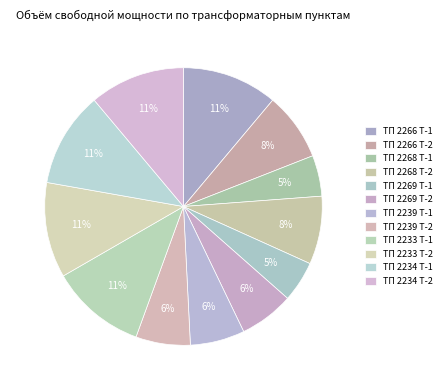

How many segments does this pie chart have?

12